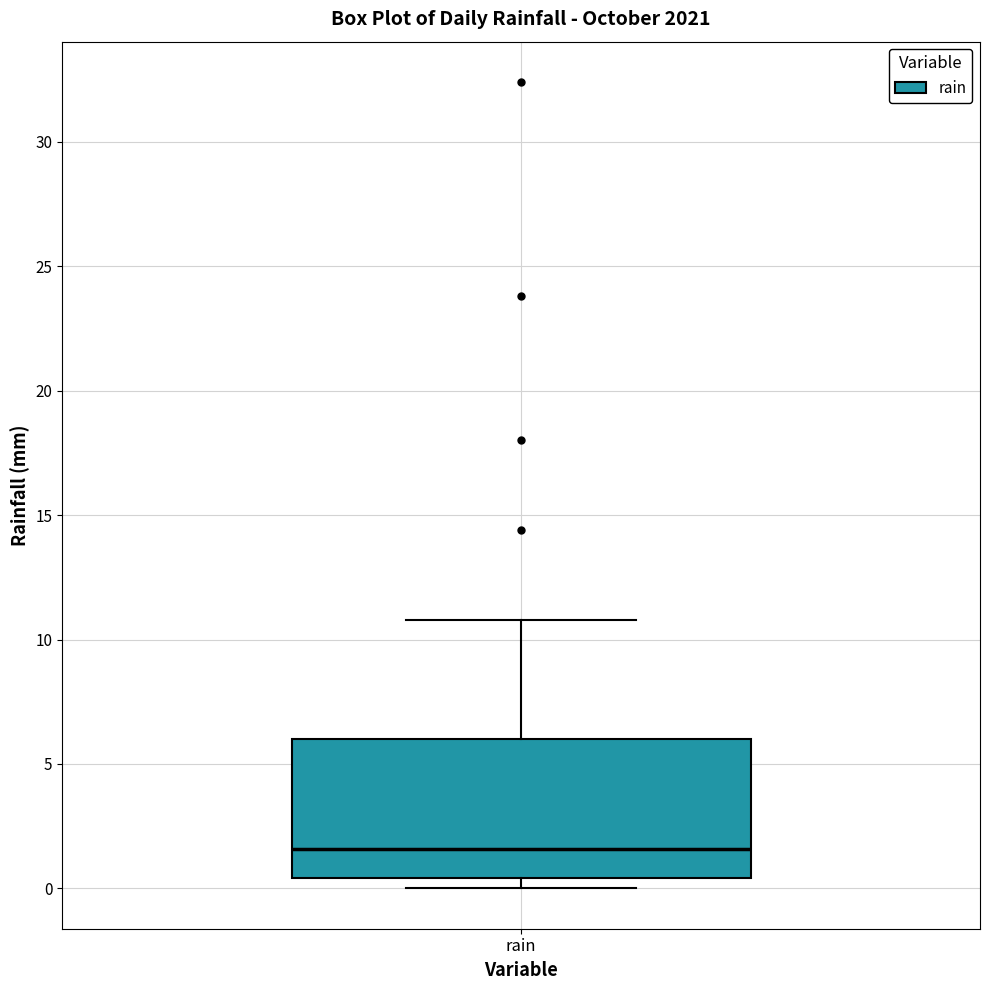

Transcribe this box plot: give where the median line is, the range the box spans, and where the two whiskers end, as read against the y-axis. The values are not printed on the chart, so give them approximately, as read against the axis.

median 1.5, box 0.5 to 6.0, whiskers 0.0 to 11.0